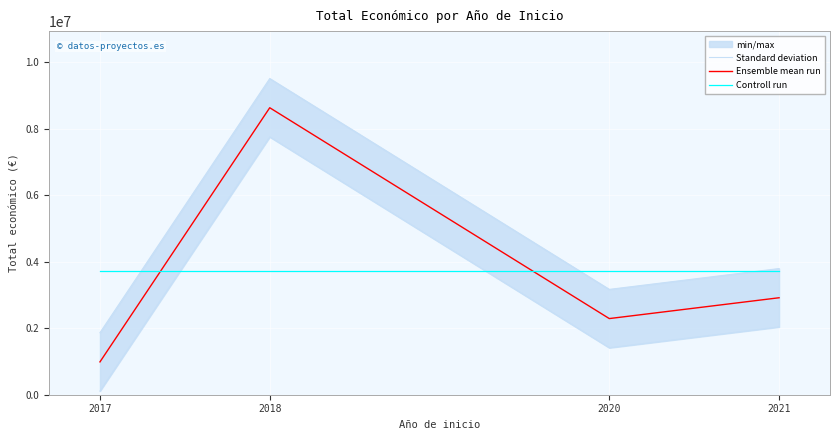

What is the greatest value displayed?

9516905.9